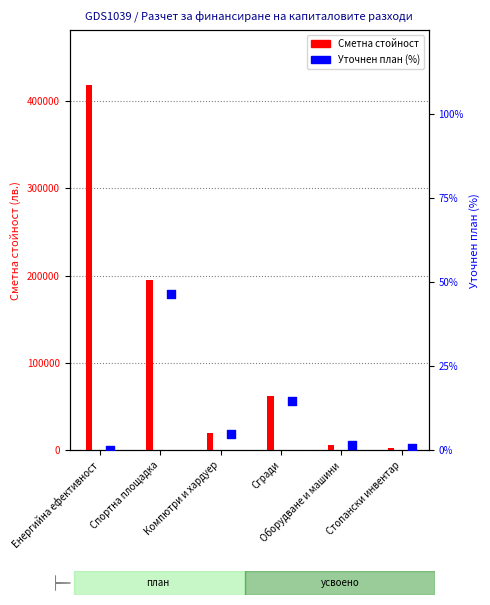

Which series has the largest total across all categories?

Сметна стойност